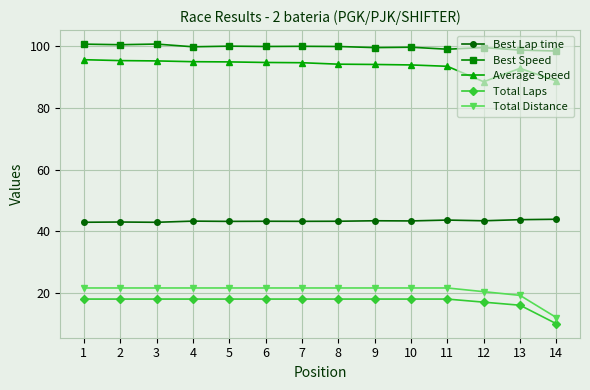

True or false: Average Speed has a value of 25.6 at 2.

False